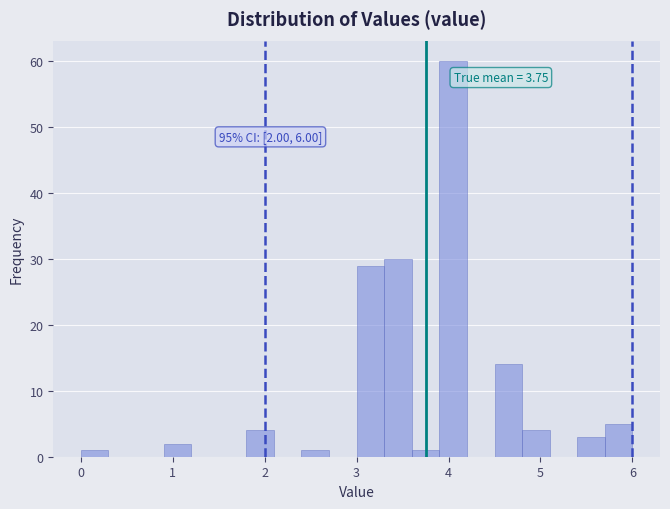

Around what value on the x-axis is the tallest bar? Give the approximate position of its centre, as read against the axis.

4.1